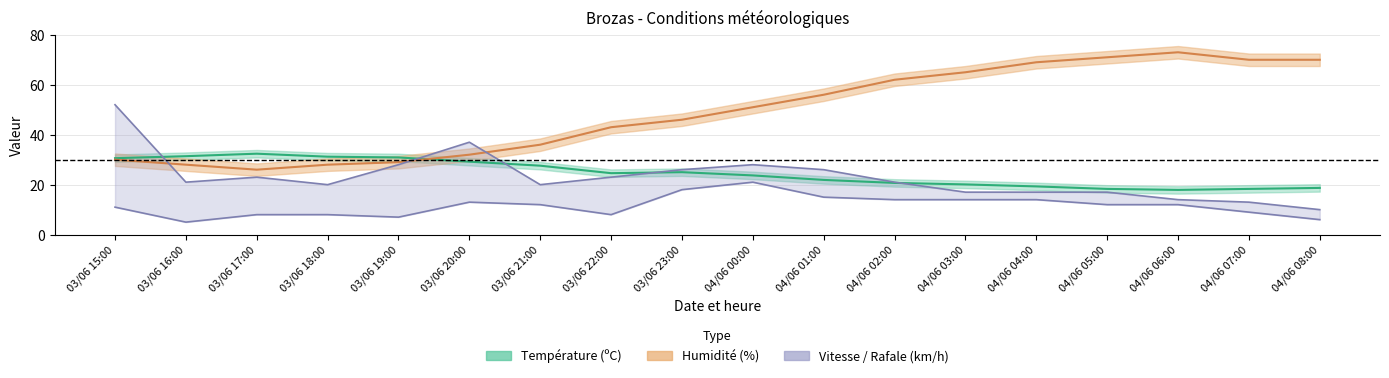

At how many categories does at least one series exceed 29?

18